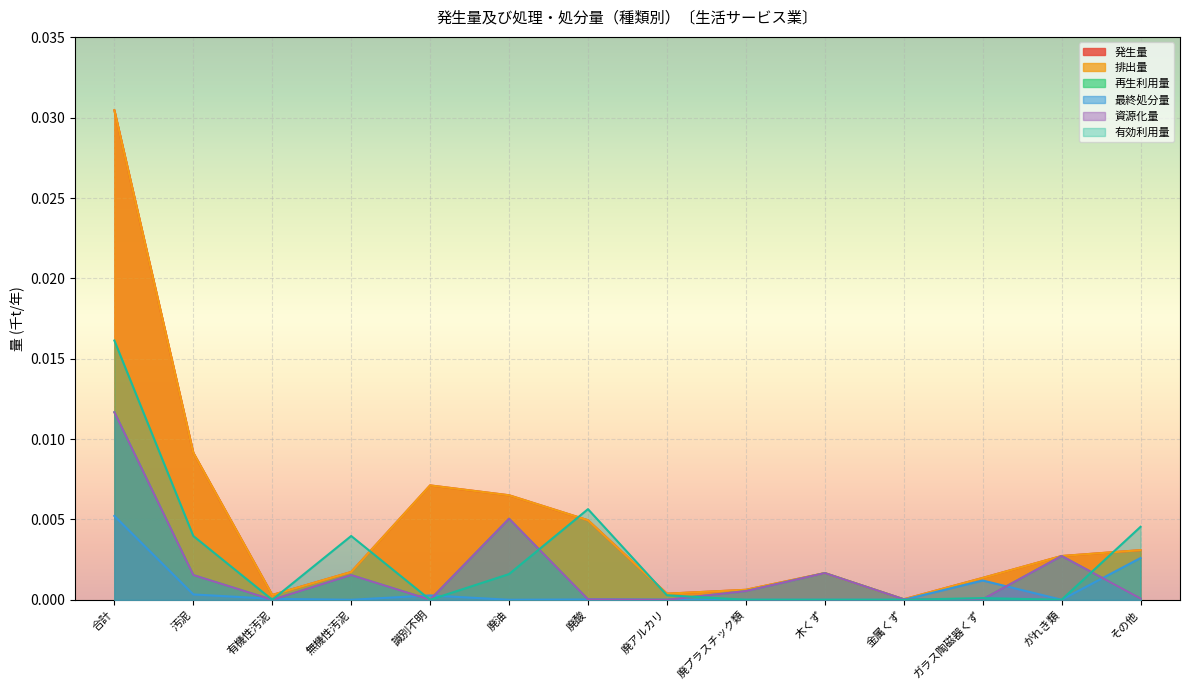

Between 汚泥 and 廃酸, which series saw the biggest shift?

発生量